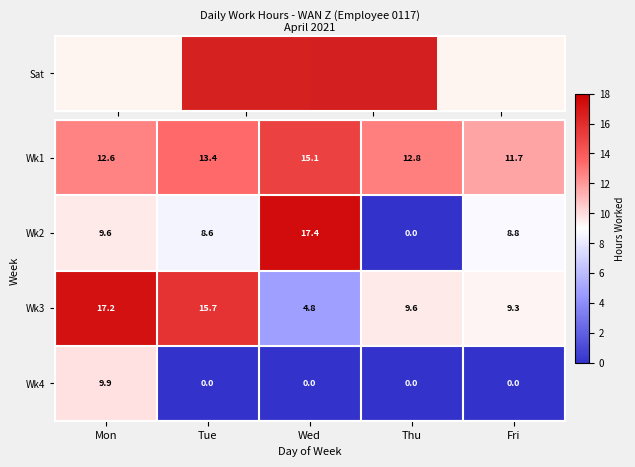

At how many categories does at least one series exceed 5?

5